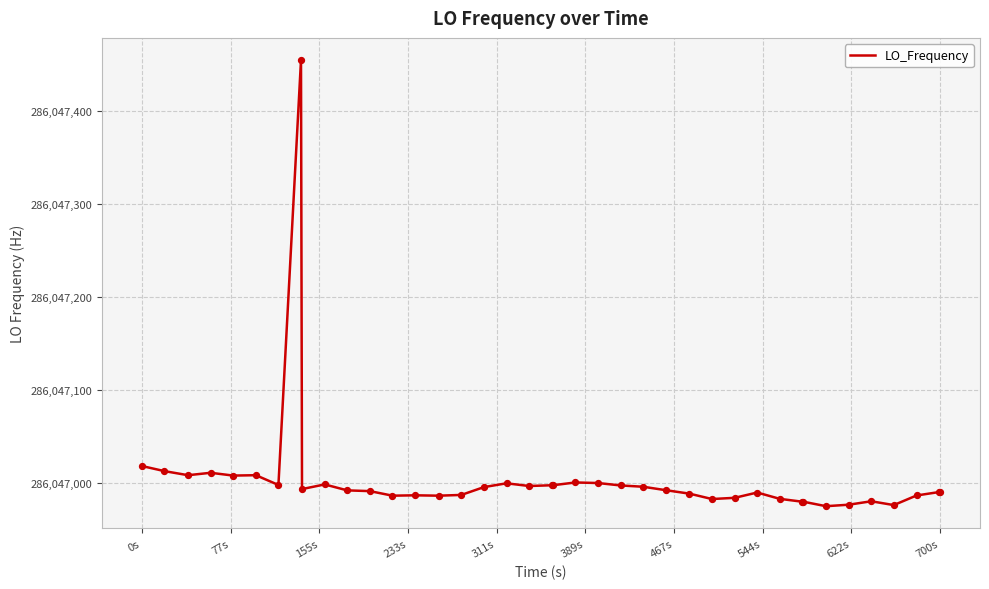

What is the minimum value shown in the chart?

286046974.9